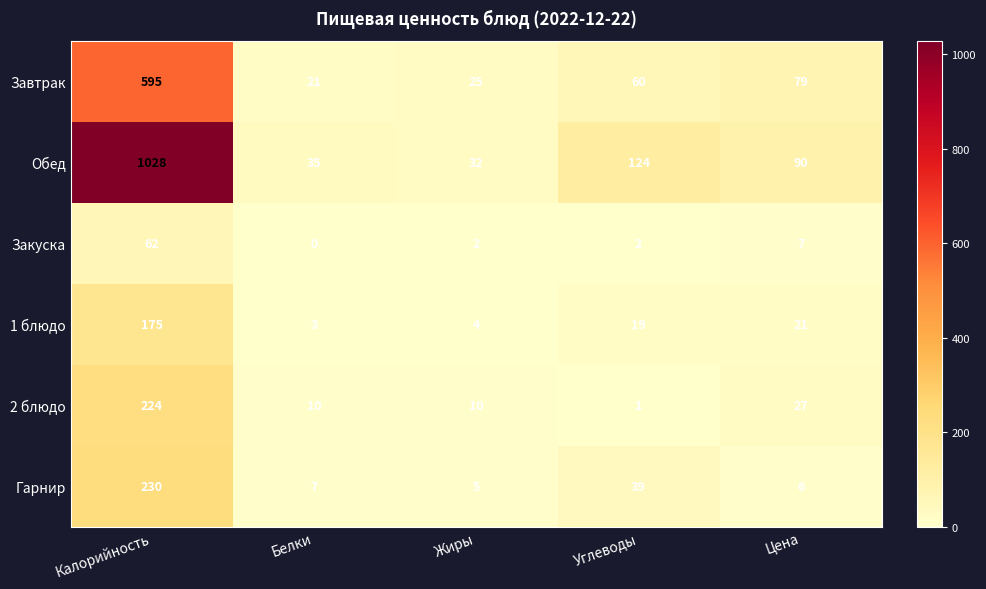

Which series changed the most between Белки and Цена?

Завтрак